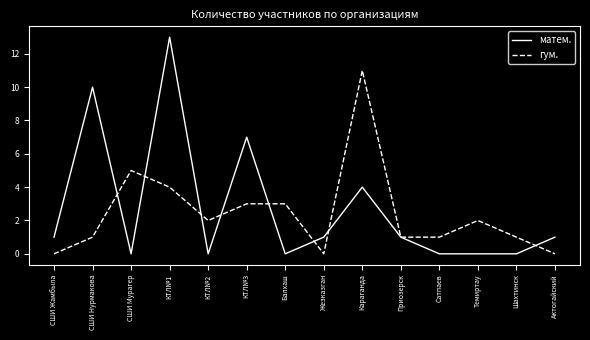

At Темиртау, list the series in order from smallest to largest.

матем., гум.